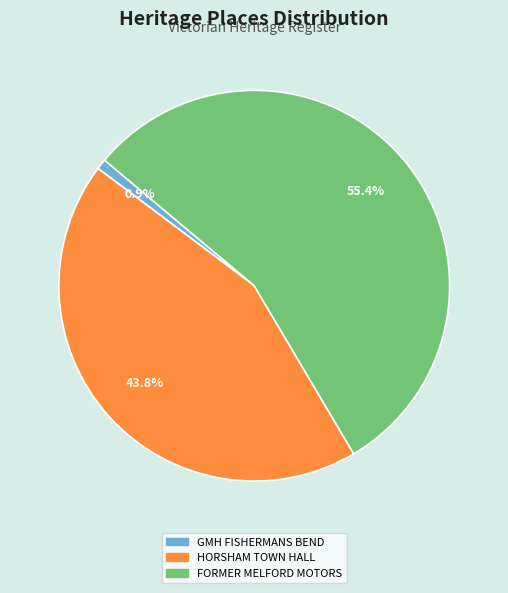

What percentage do HORSHAM TOWN HALL and FORMER MELFORD MOTORS together represent?

99.1%